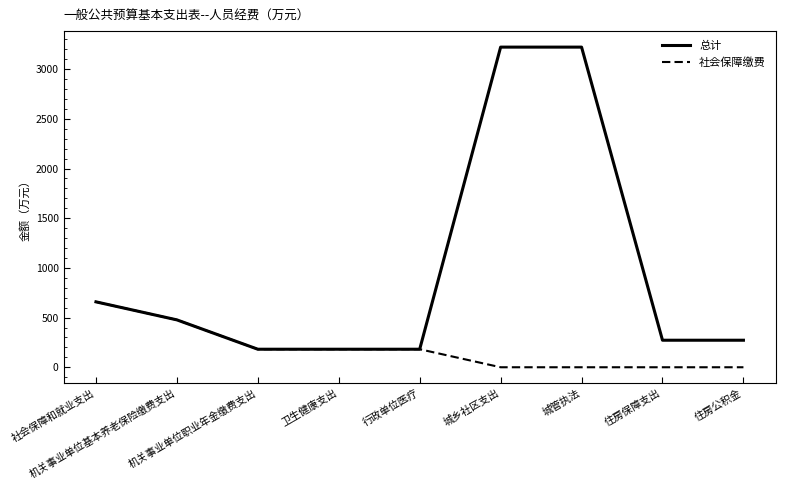

How many lines are shown in the chart?

2